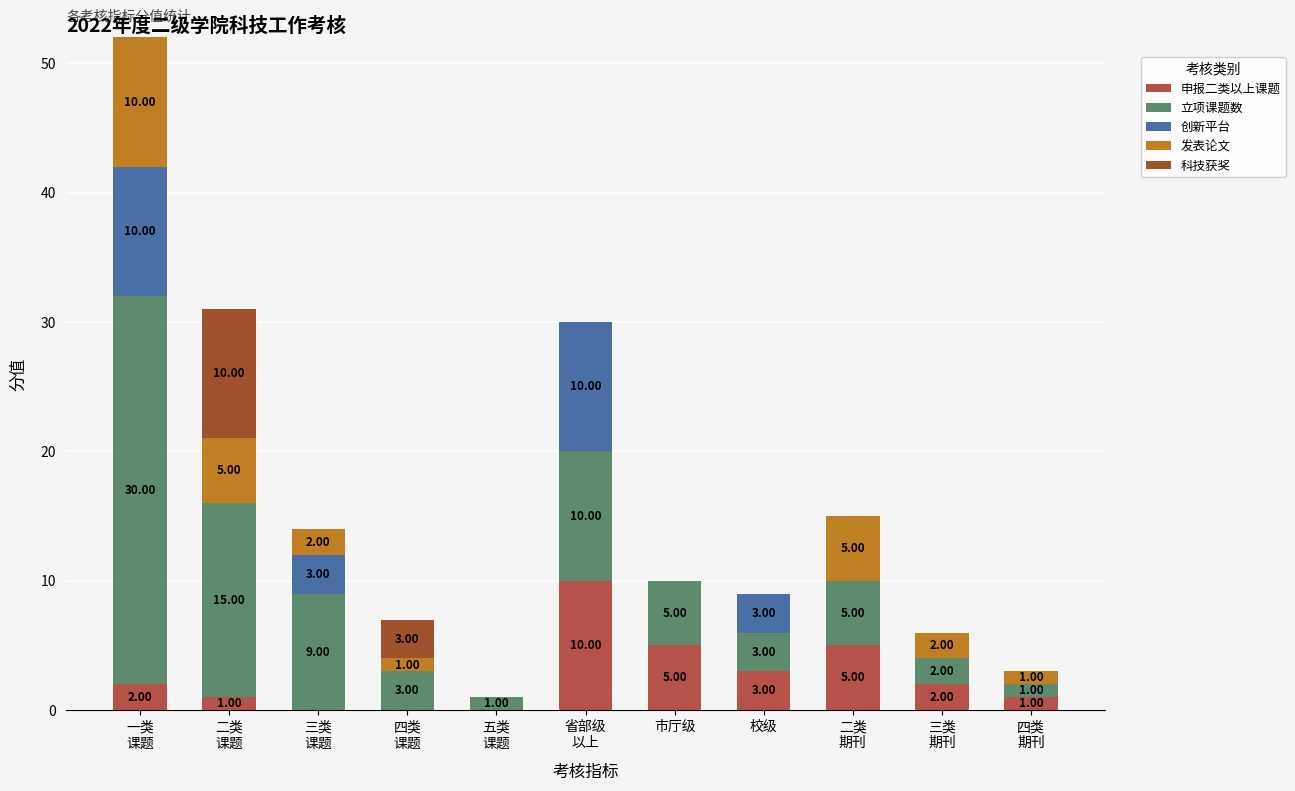

Are the bars grouped side by side (vs. stacked)?

No